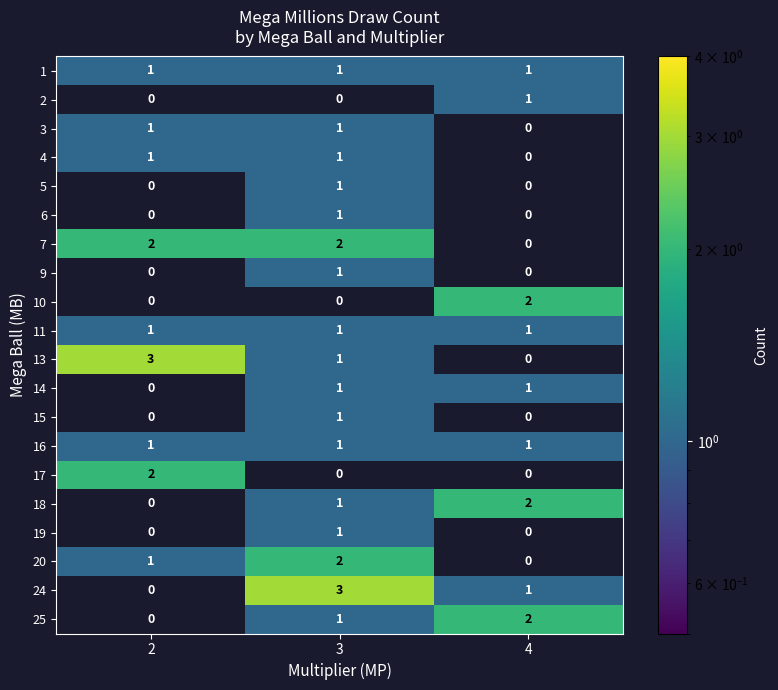

At which category is the sum across all series the highest?

3